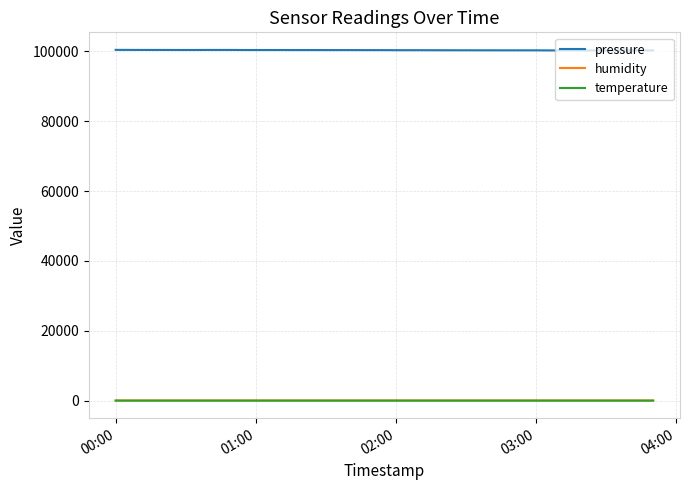

What is the maximum value for pressure?

100390.0